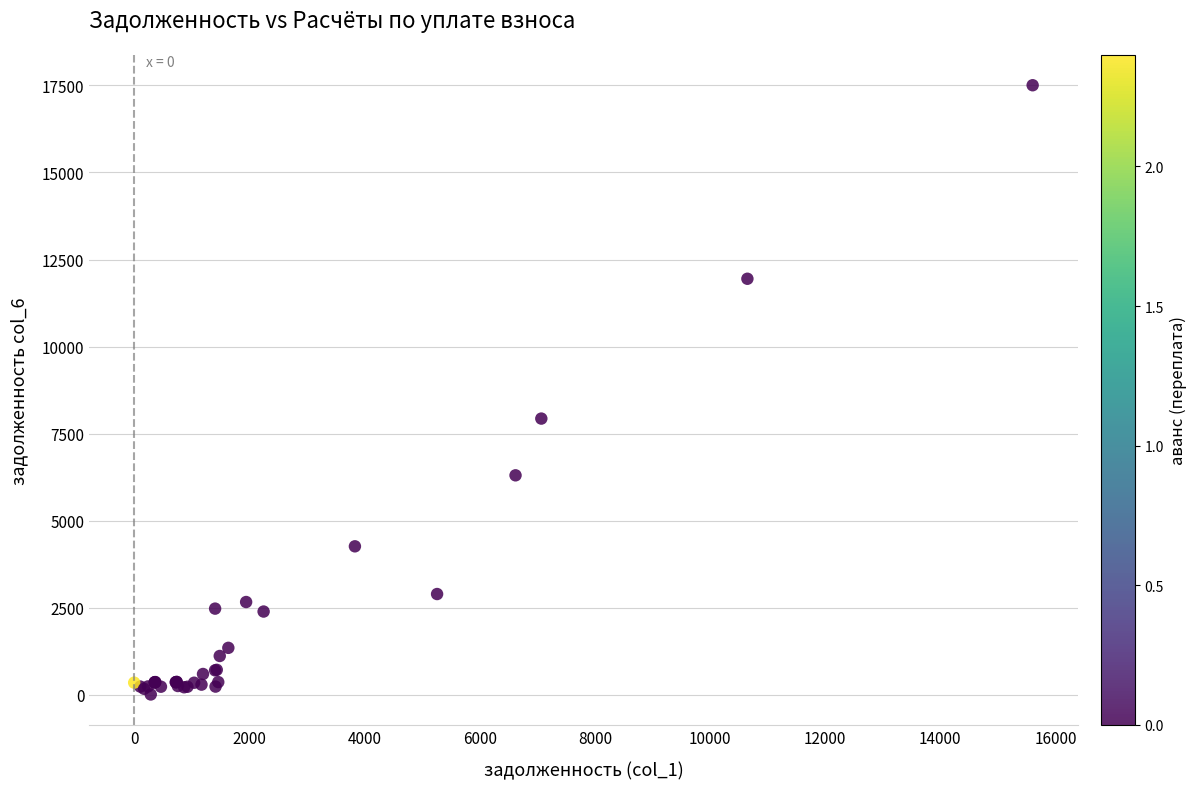

What Y value in the scatter plot is closest to 8757?

7932.6